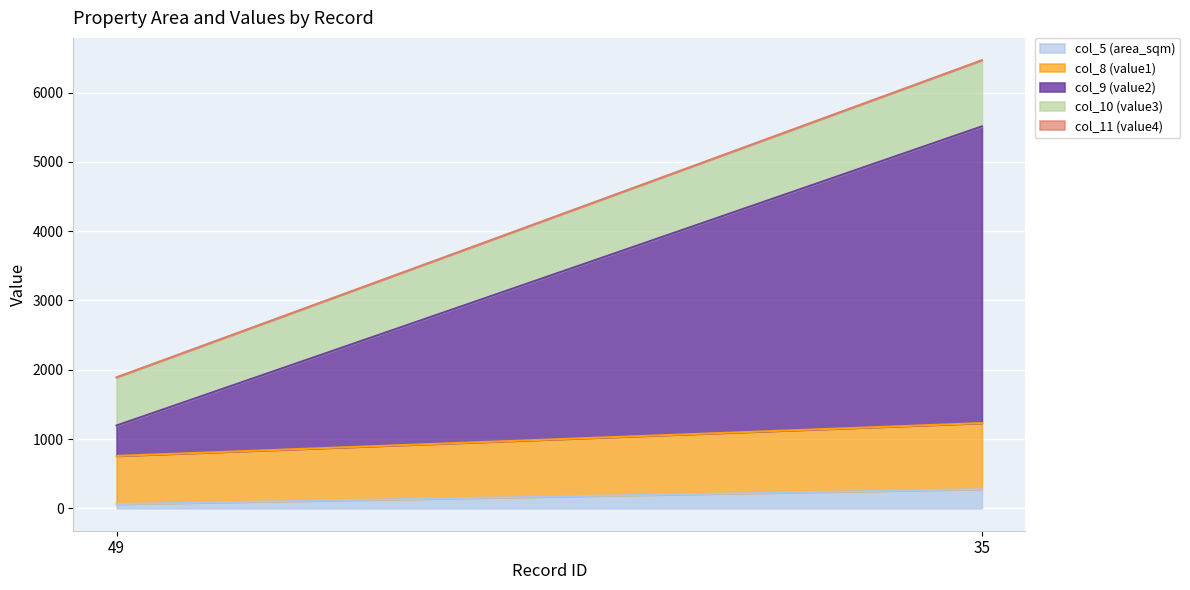

Does the chart display data point markers on the line(s)?

No